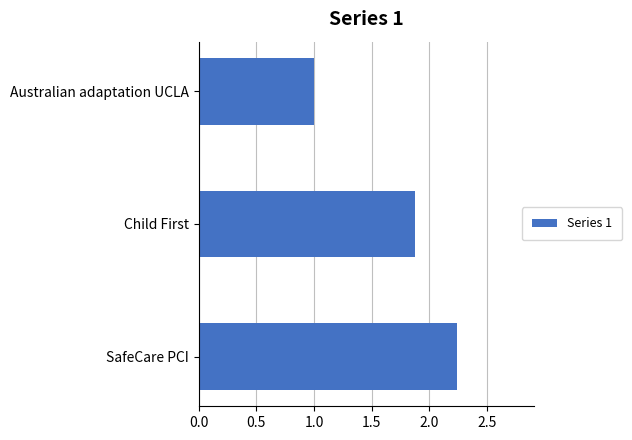

Read the value at Australian adaptation UCLA.

1.0